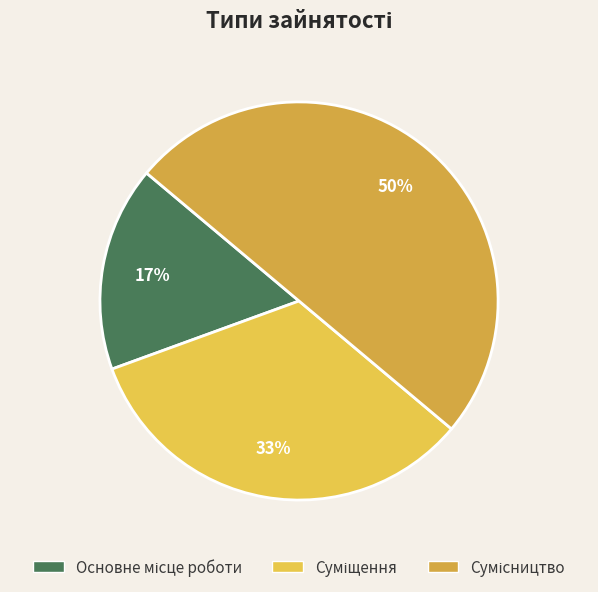

What percentage is the Основне місце роботи slice, to the nearest percent?

17%